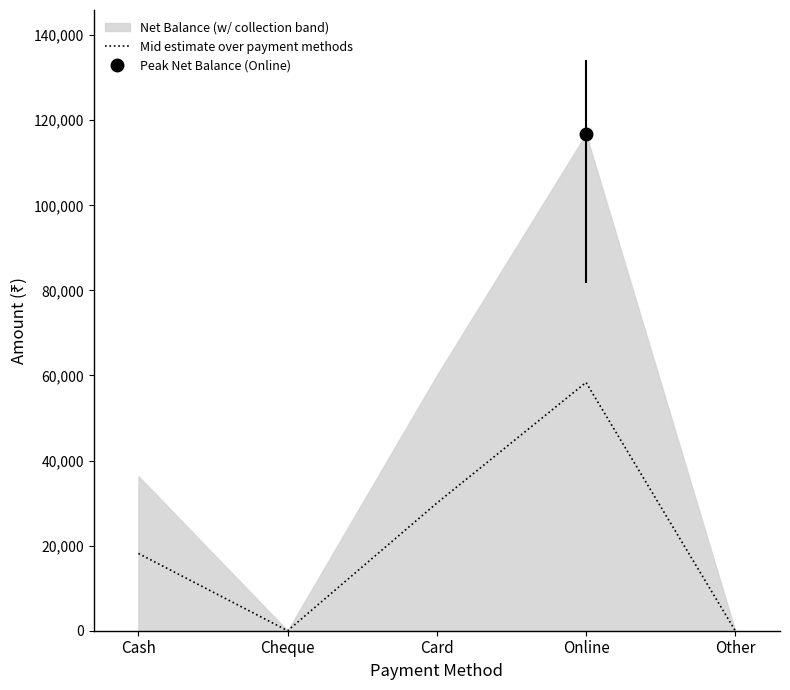

Reading left to right, list all the values displayed in this chart.

Cash=18160	Cheque=0	Card=30000	Online=58366	Other=0